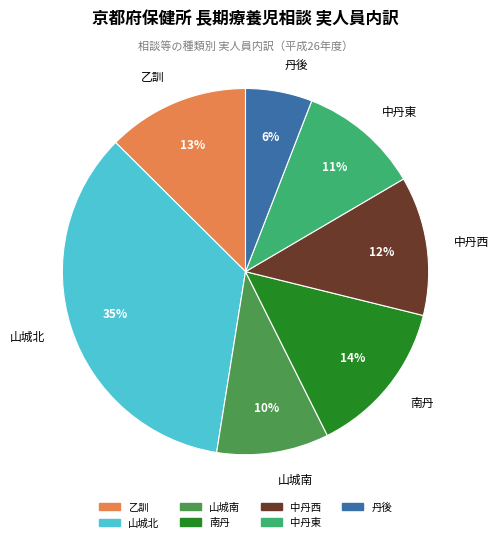

To the nearest percent, what is the difference between the largest and smallest slice percentages?

29%